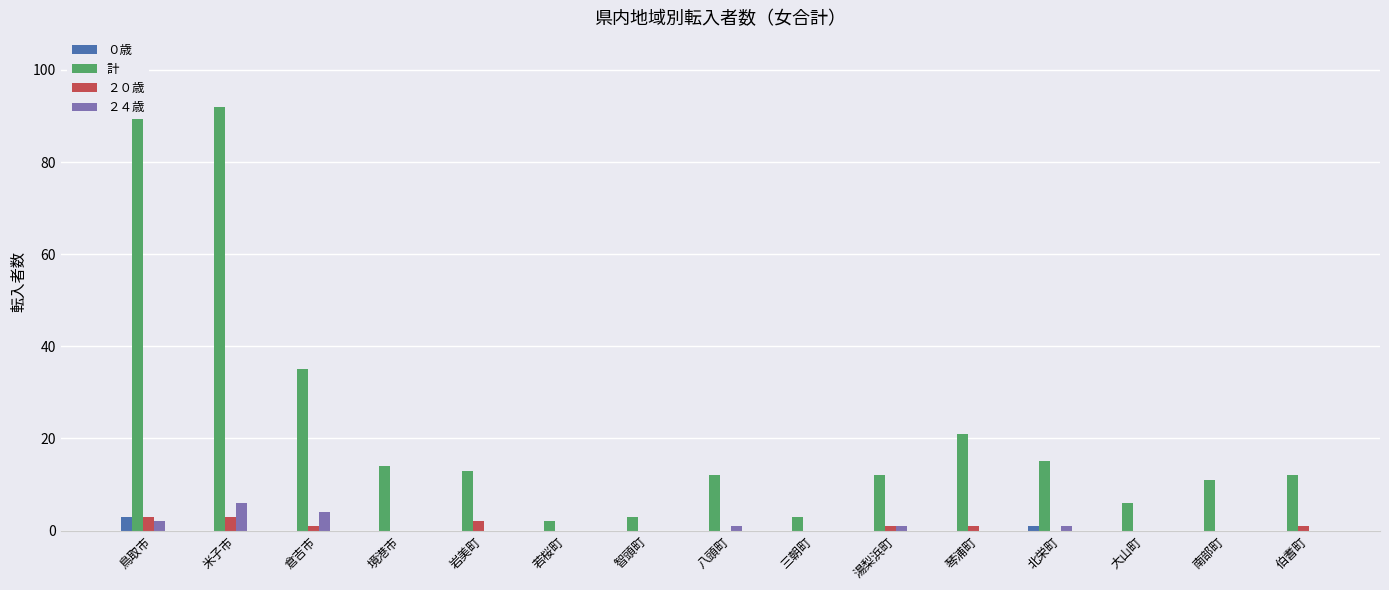

Reading left to right, extract all data points from this chart.

０歳: 3	0	0	0	0	0	0	0	0	0	0	1	0	0	0
計: 103	92	35	14	13	2	3	12	3	12	21	15	6	11	12
２０歳: 3	3	1	0	2	0	0	0	0	1	1	0	0	0	1
２４歳: 2	6	4	0	0	0	0	1	0	1	0	1	0	0	0